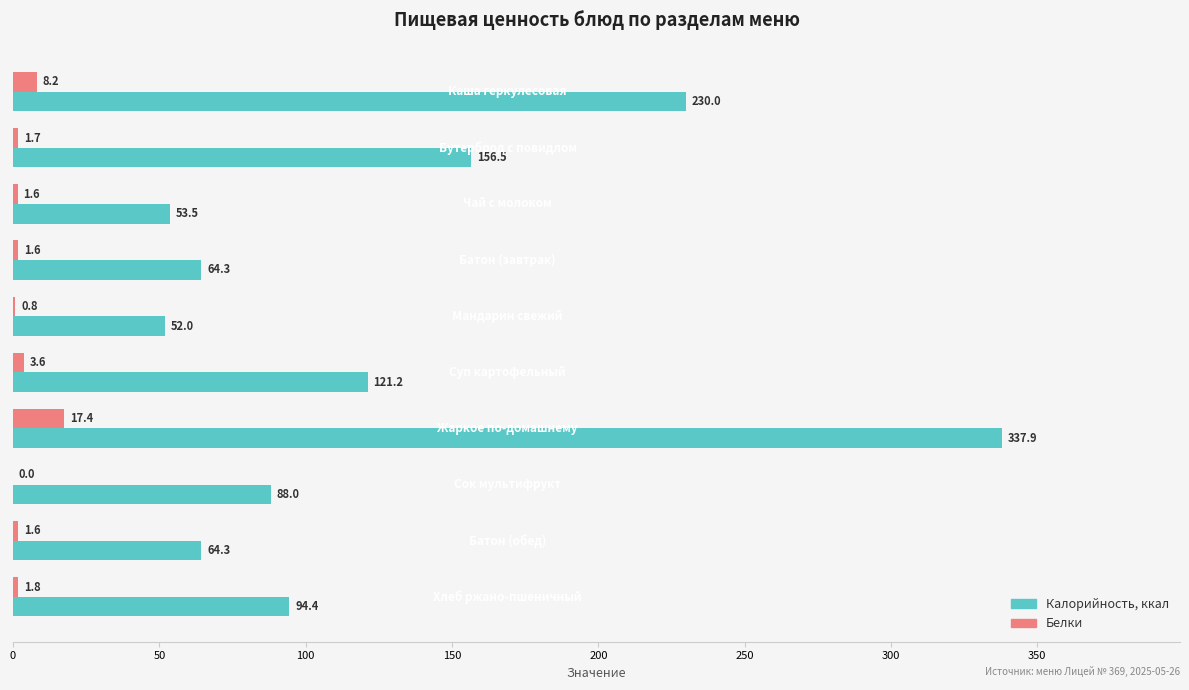

Which series has the largest total across all categories?

Калорийность, ккал